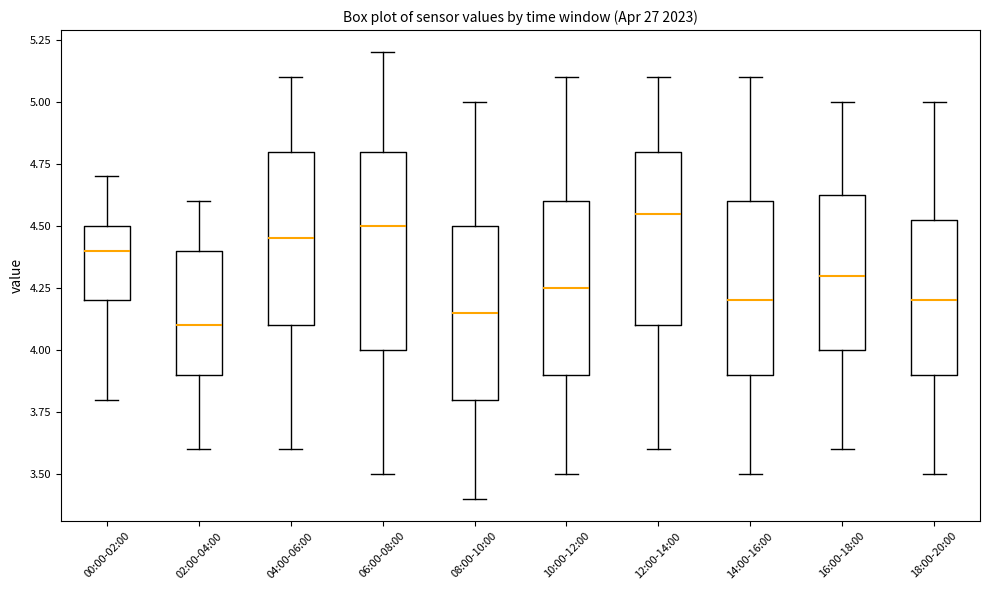

Where is the upper edge of the box for 10:00-12:00 on the y-axis? The values are not printed on the chart, so give them approximately, as read against the axis.

4.60